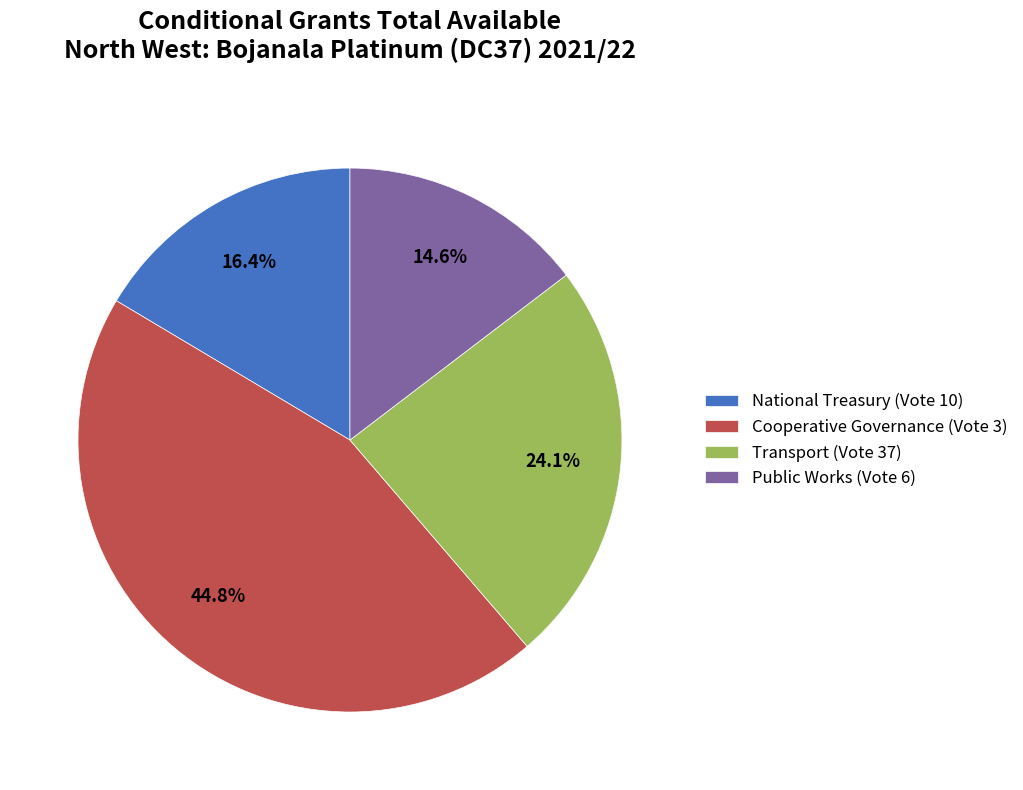

Is National Treasury (Vote 10) the majority of the pie?

No